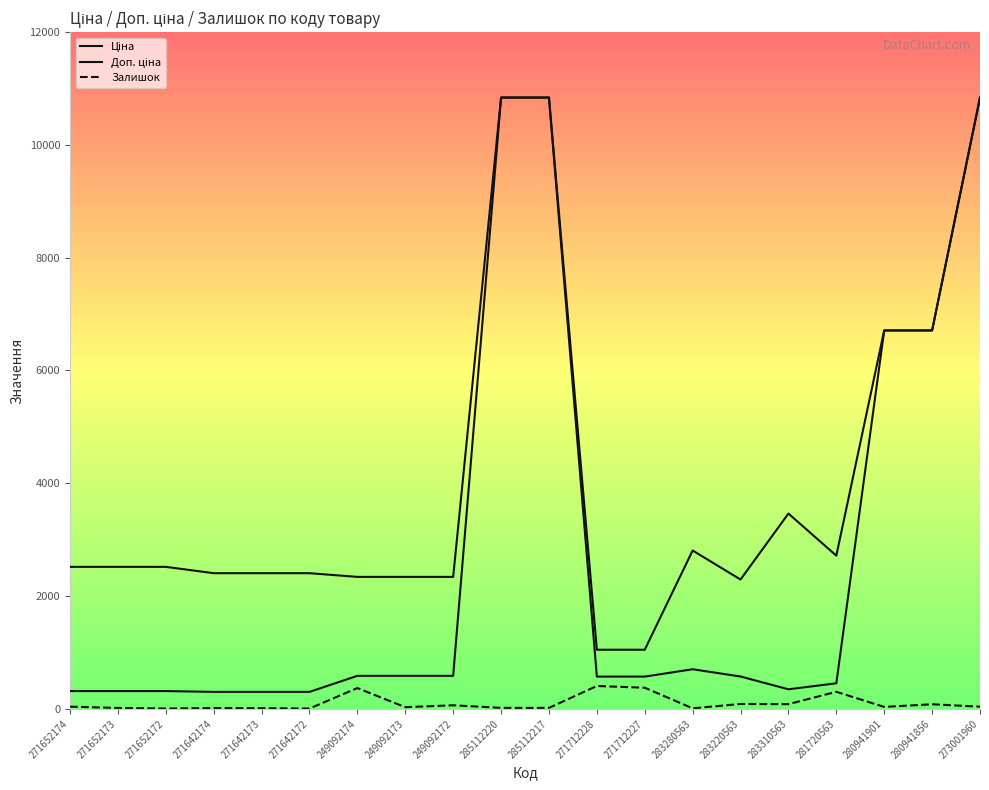

Reading left to right, list all the values displayed in this chart.

Ціна: 314.7	314.7	314.7	300.6	300.6	300.6	584.9	584.9	584.9	10840.1	10840.1	571.6	571.6	701.9	573.2	346.3	452.7	6710.2	6710.2	10840.1
Доп. ціна: 2517.5	2517.5	2517.5	2405.2	2405.2	2405.2	2339.7	2339.7	2339.7	10840.1	10840.1	1048.0	1048.0	2807.6	2292.9	3462.7	2716.4	6710.2	6710.2	10840.1
Залишок: 38.0	16.0	5.0	14.0	11.0	5.0	368.0	29.0	63.0	17.0	17.0	405.0	374.0	9.0	86.0	83.0	302.0	34.0	81.0	38.0